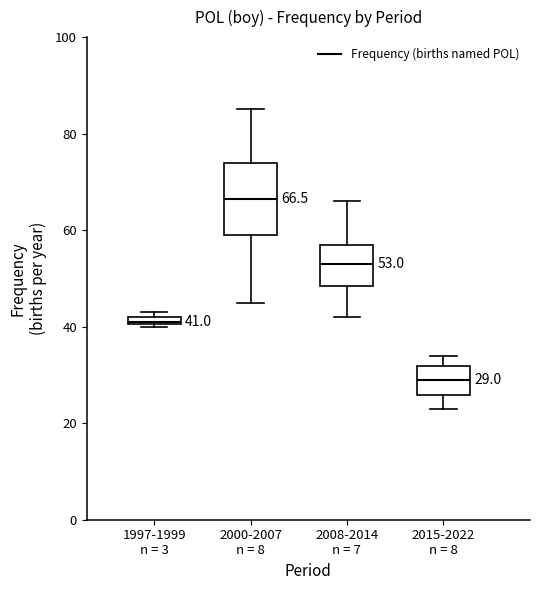

Which box has the highest median line?

2000-2007 n = 8